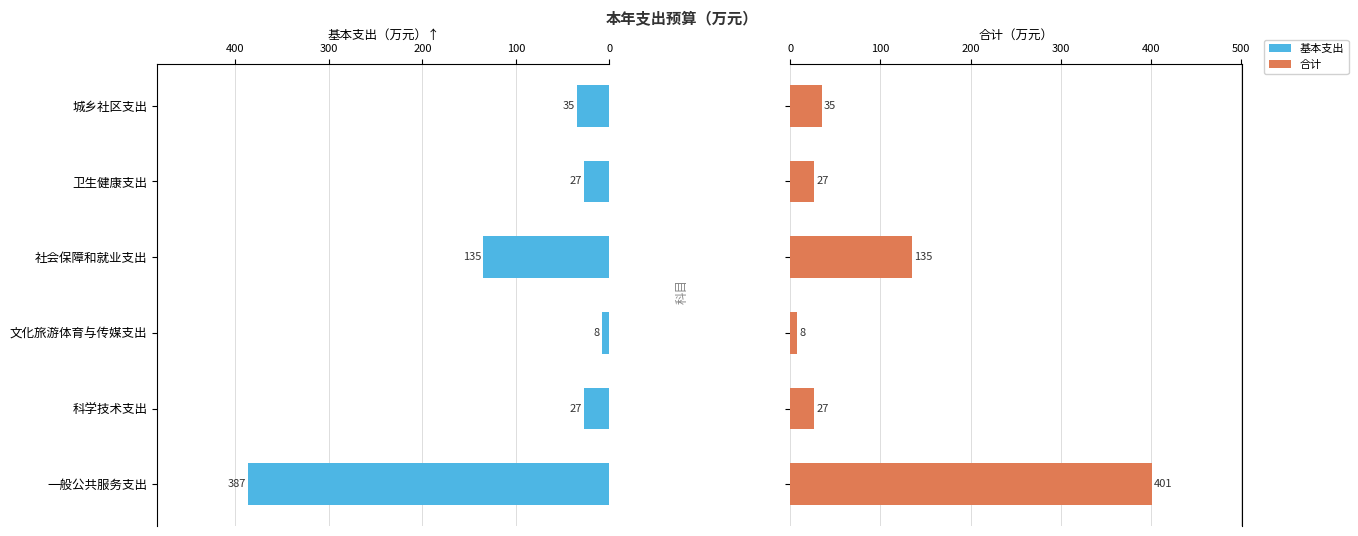

What is the value of the 基本支出 bar at the 5th from the left?

27